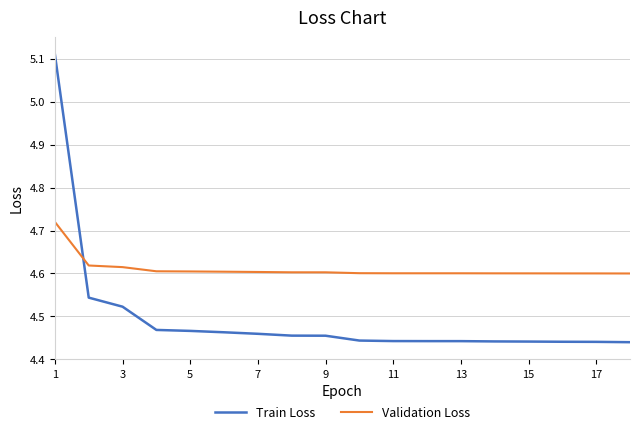

Rank the series by their average value, from highest to lowest.

Validation Loss, Train Loss